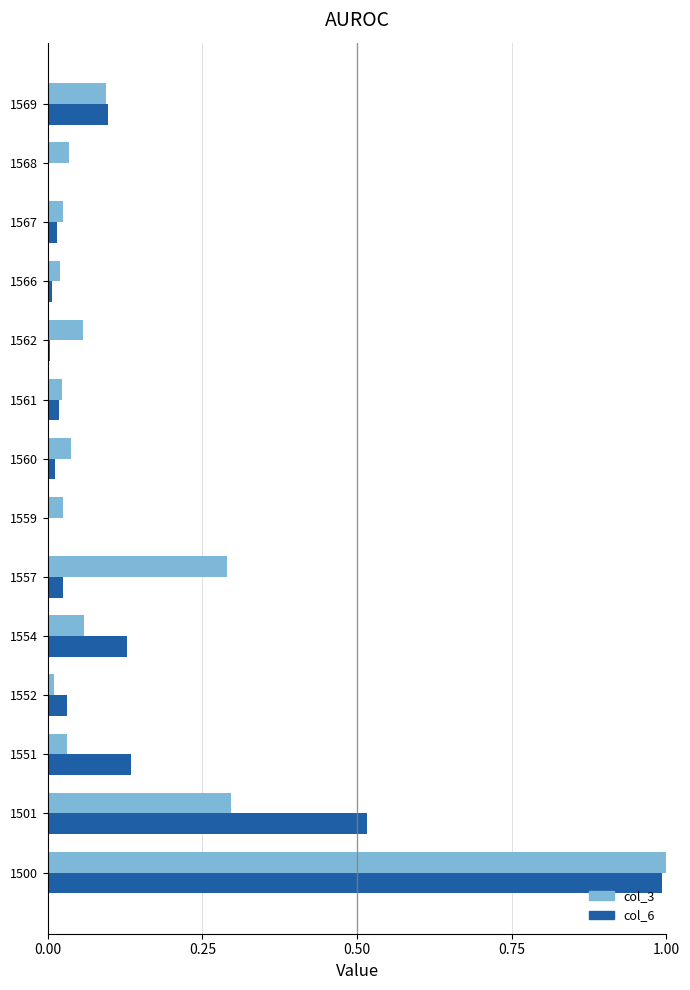

What is the total value across all series at 1501?

0.8